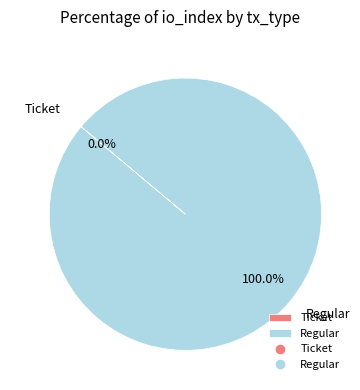

Which slice is the largest?

Regular